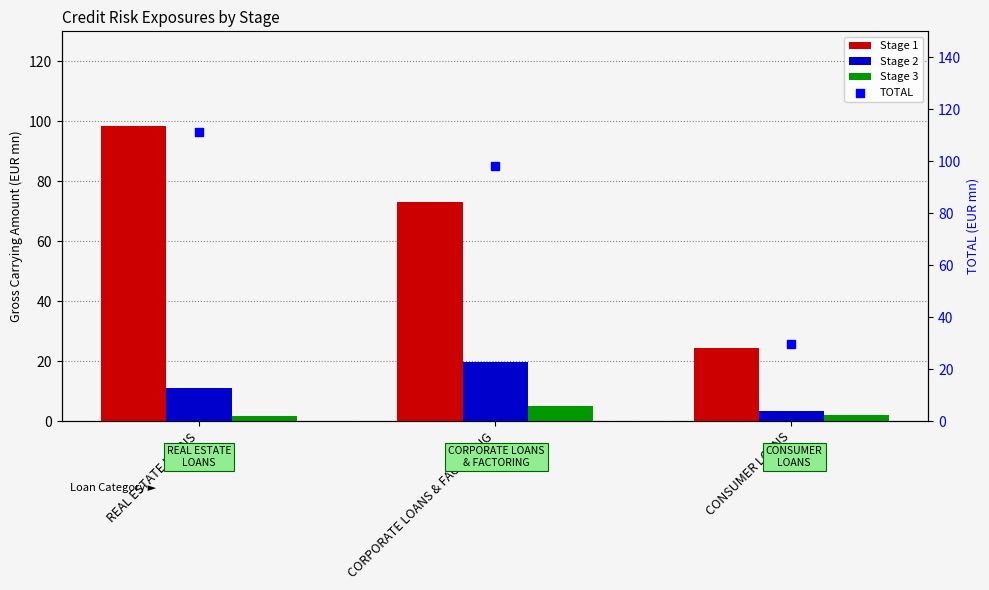

Which series has the largest total across all categories?

TOTAL